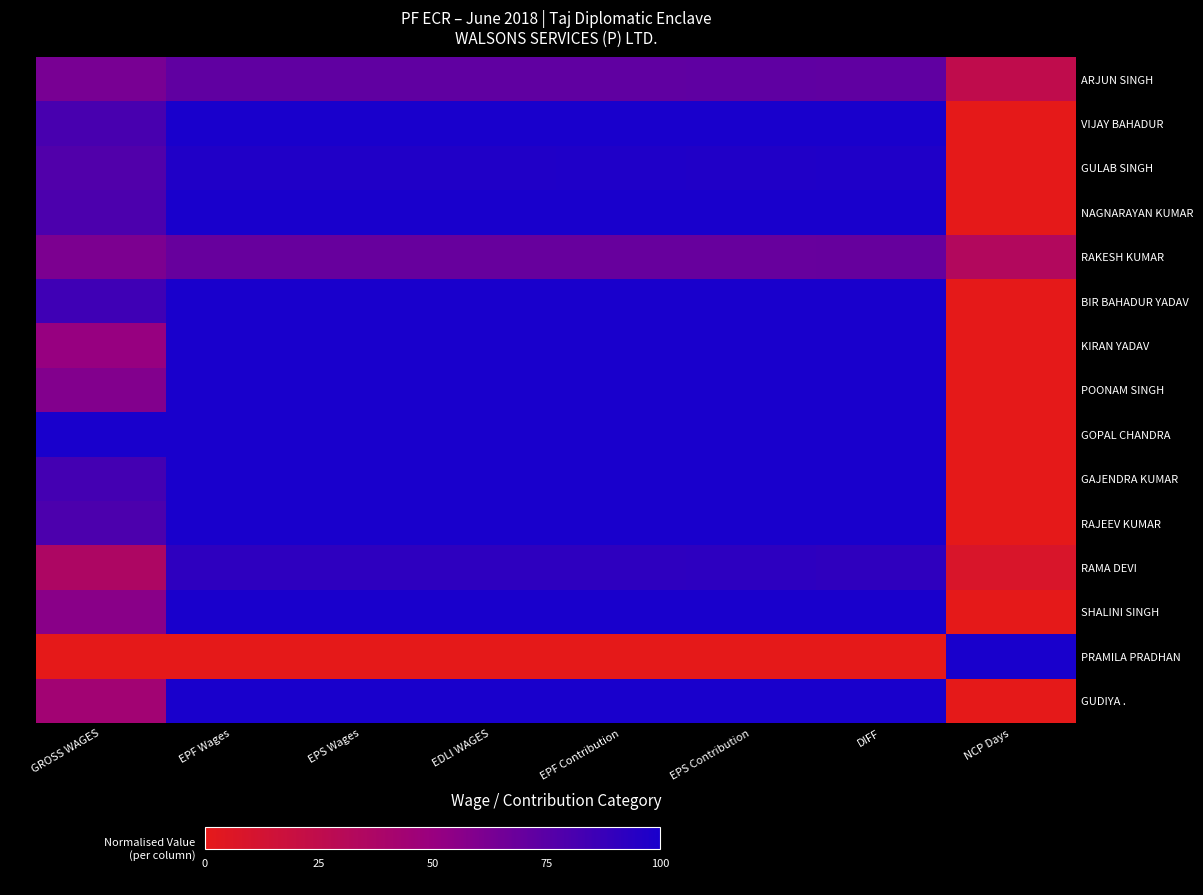

At which category is the sum across all series the highest?

EPS Contribution